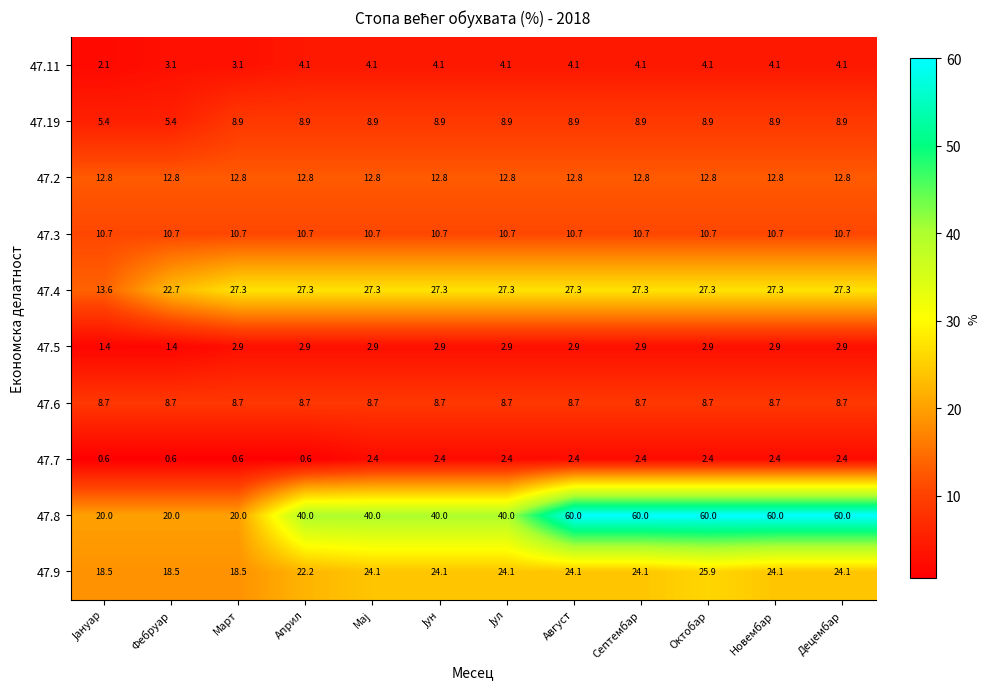

Which series has the largest range (max minus min)?

47.8